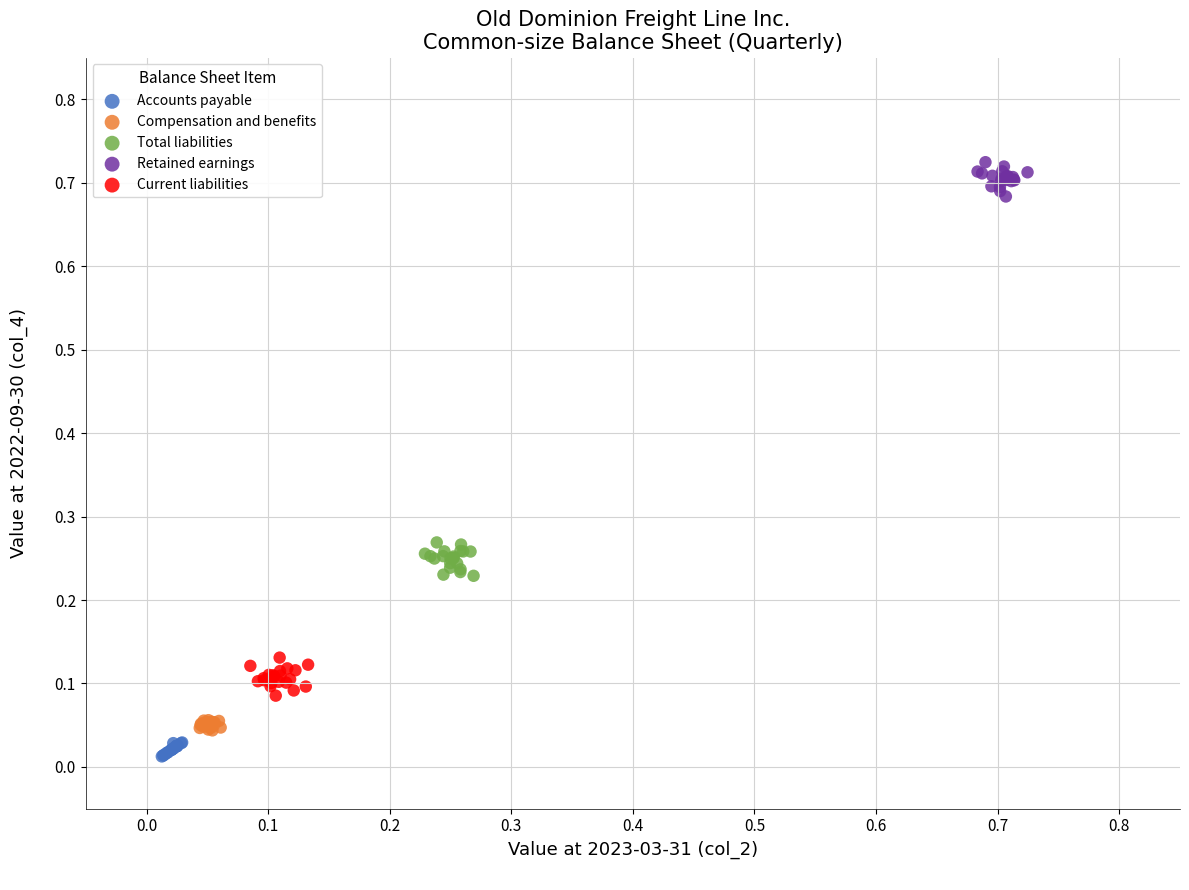

Which series reaches the maximum Y coordinate?

Retained earnings